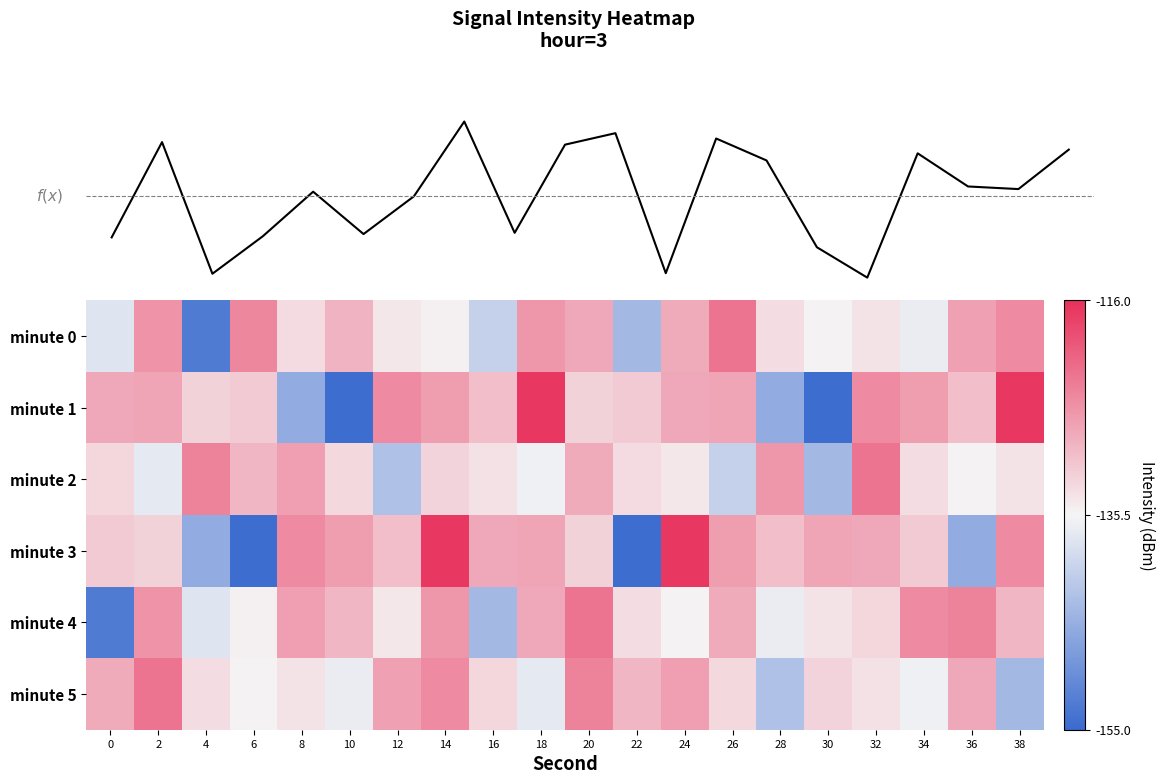

What is the difference between the minute 2 values at 38 and 8?

6.7